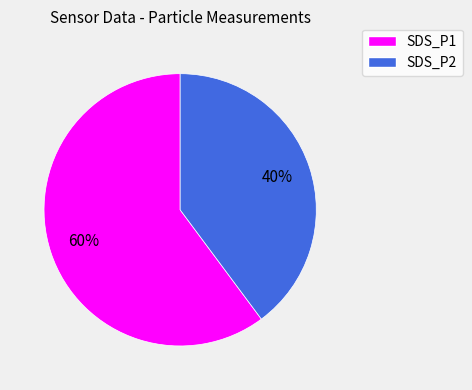

Do SDS_P2 and SDS_P1 together represent more than half of the pie?

Yes